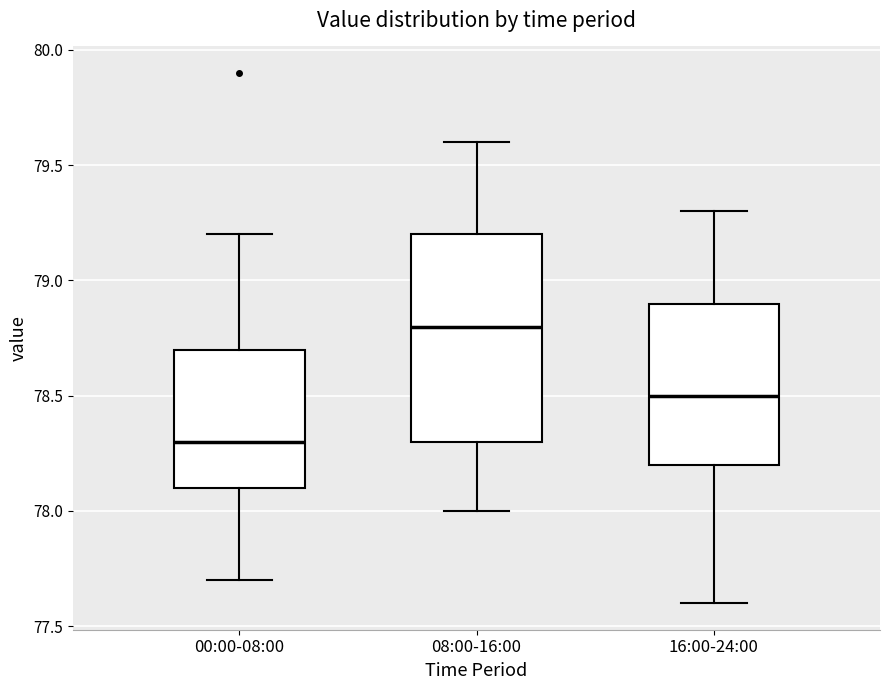

Where is the lower edge of the box for 00:00-08:00 on the y-axis? The values are not printed on the chart, so give them approximately, as read against the axis.

78.1